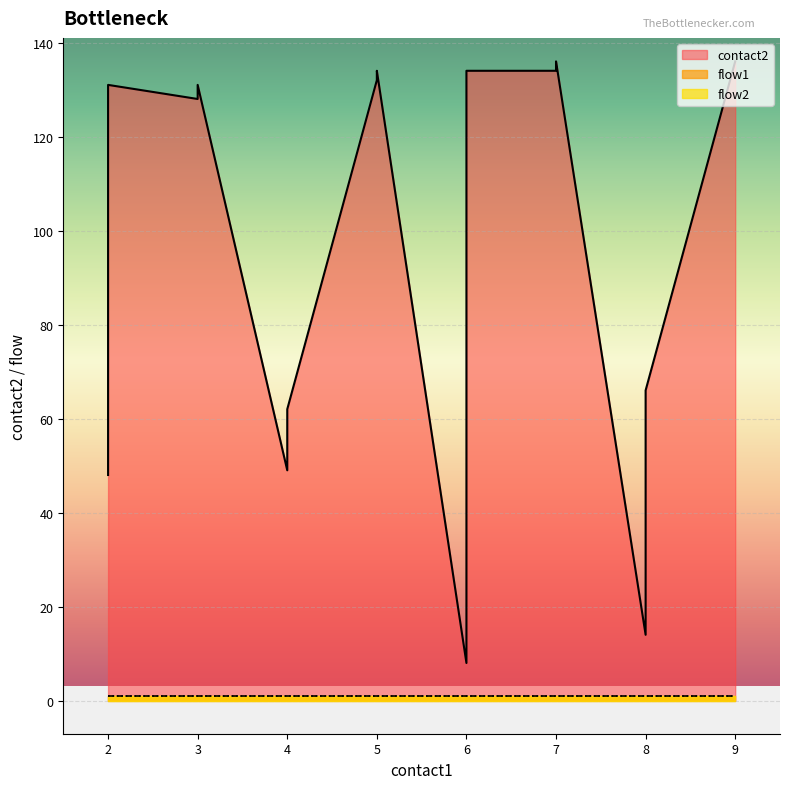

True or false: flow1 and flow2 cross at least once.

False